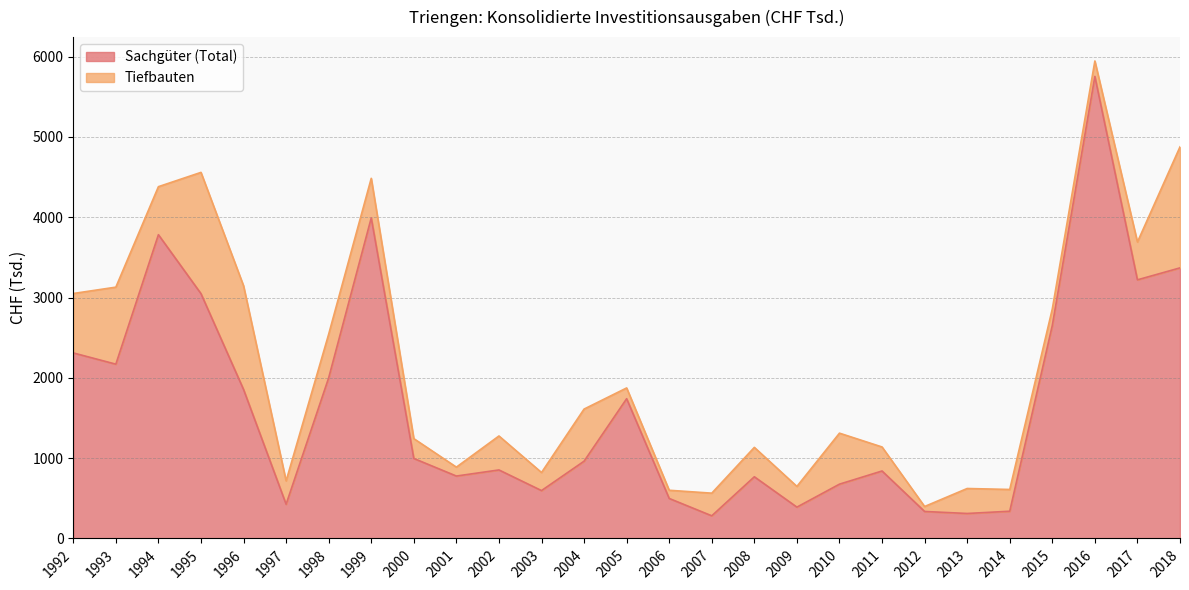

What is the value of the 20th point from the left?

840